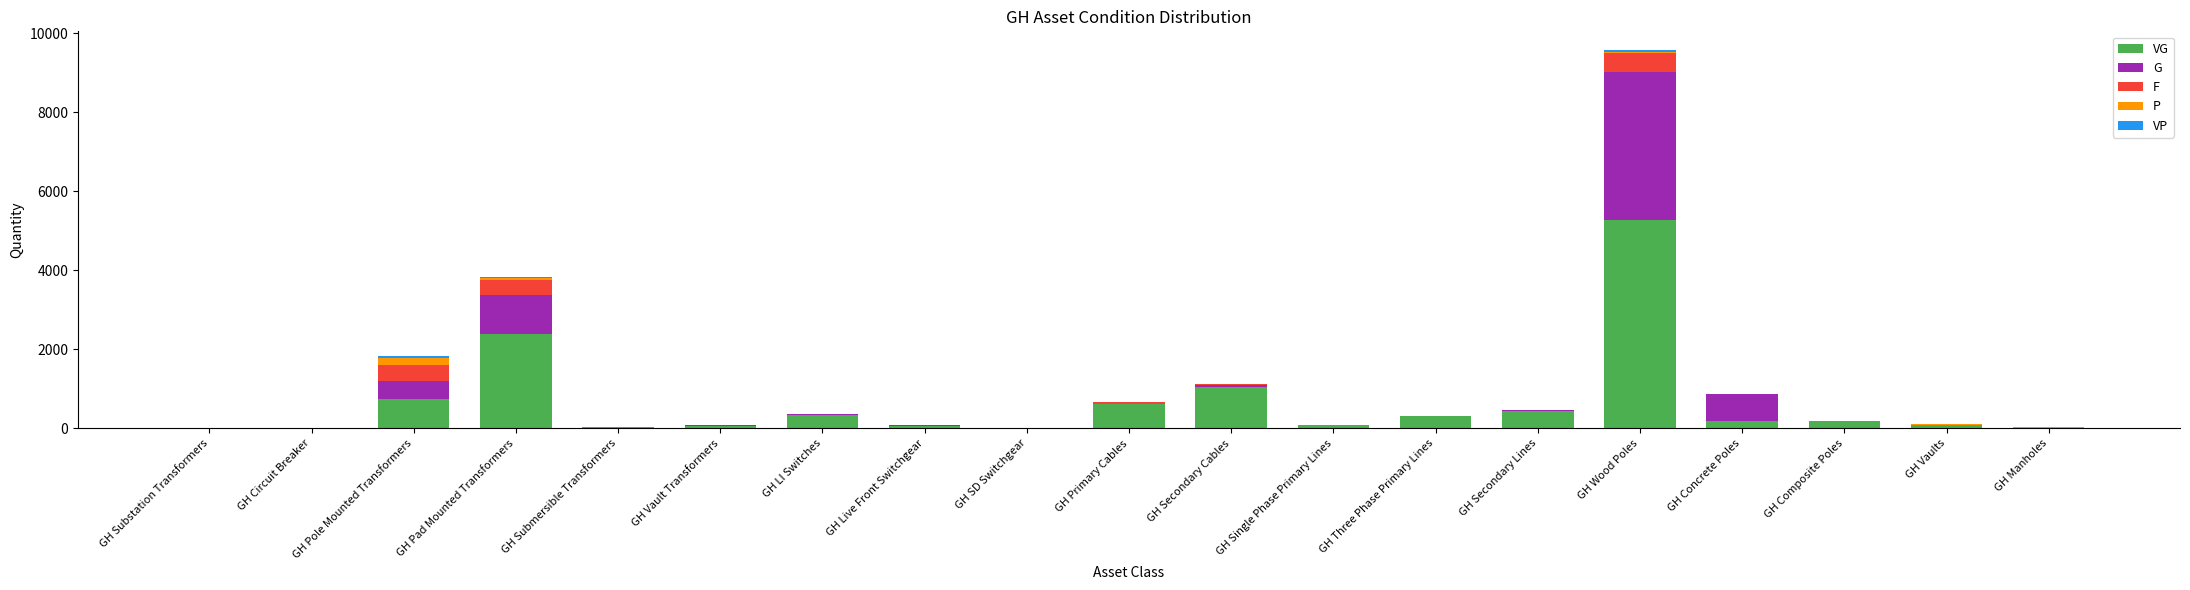

At which category is the sum across all series the highest?

GH Wood Poles